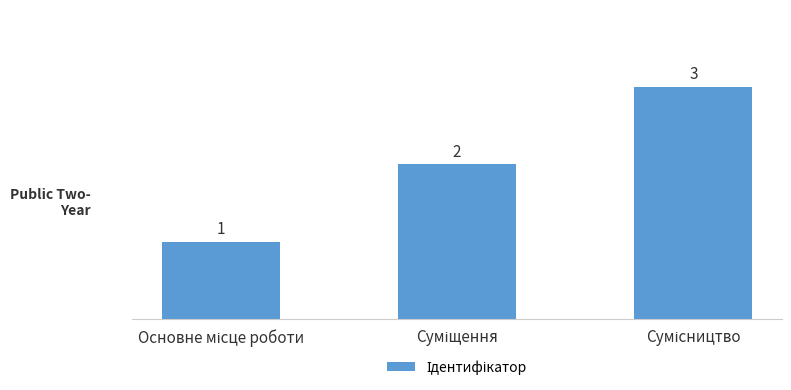

What is the greatest value displayed?

3